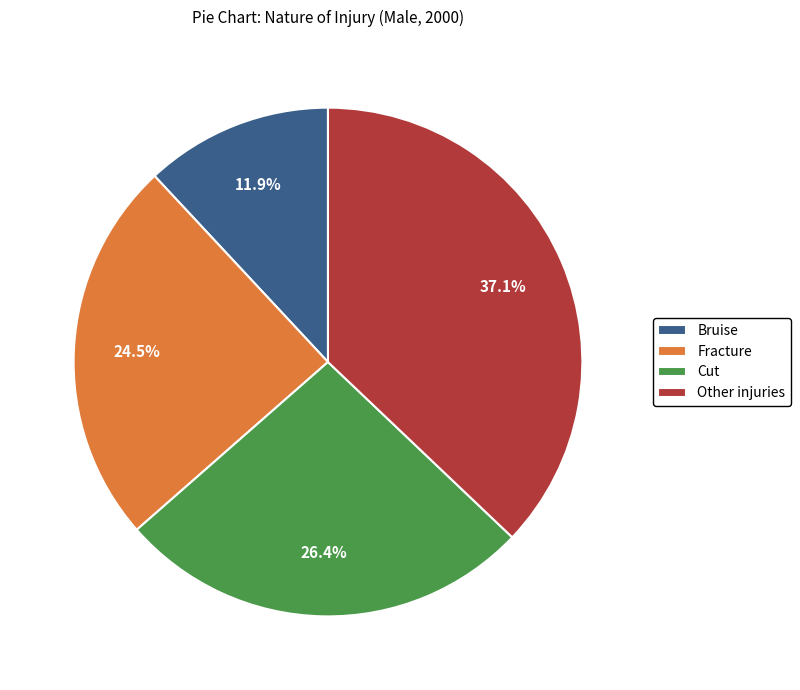

Which has a higher value, Bruise or Cut?

Cut